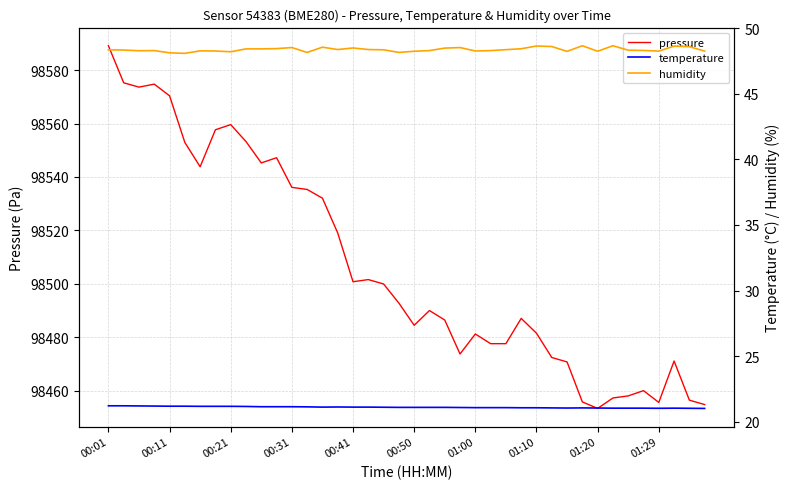

What is the lowest value of the pressure series?

98453.3